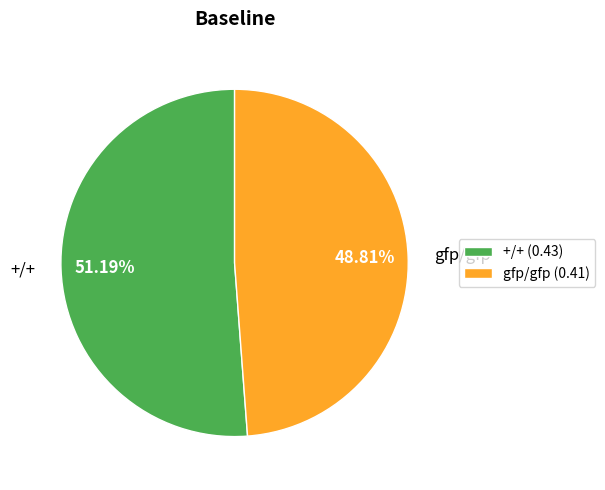

Is it true that gfp/gfp is 59% of the pie?

False